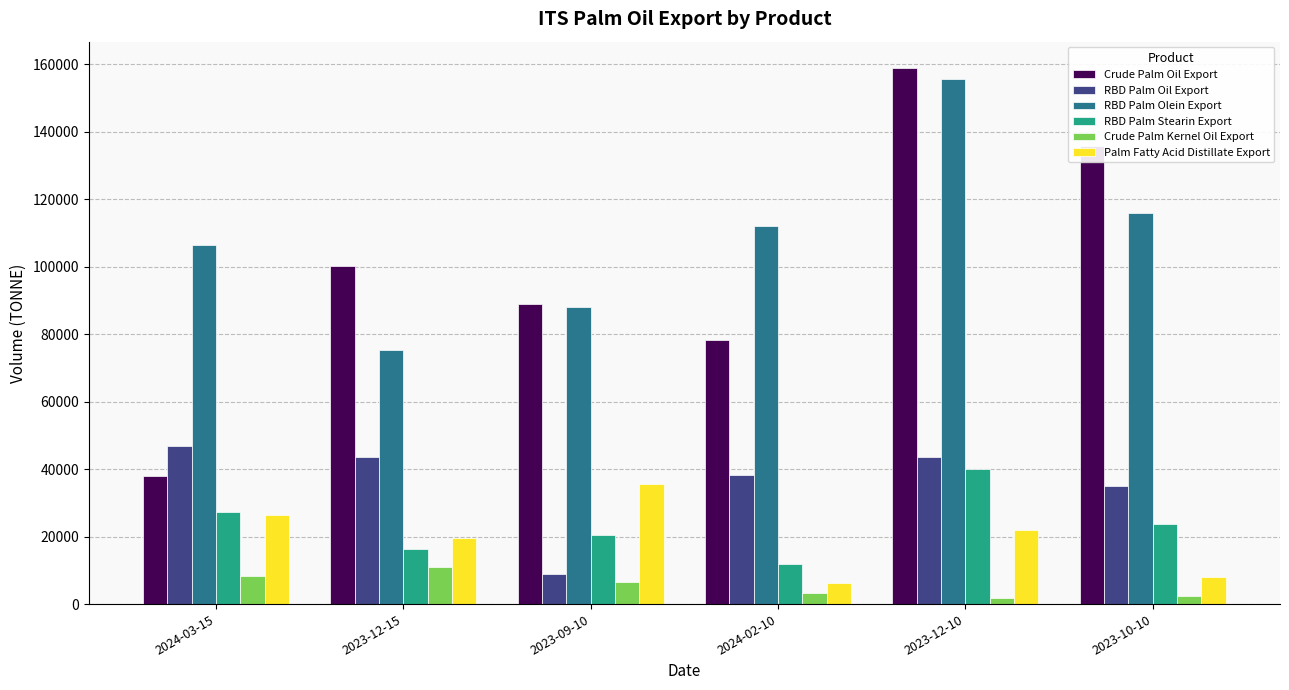

At how many categories does at least one series exceed 153817?

1